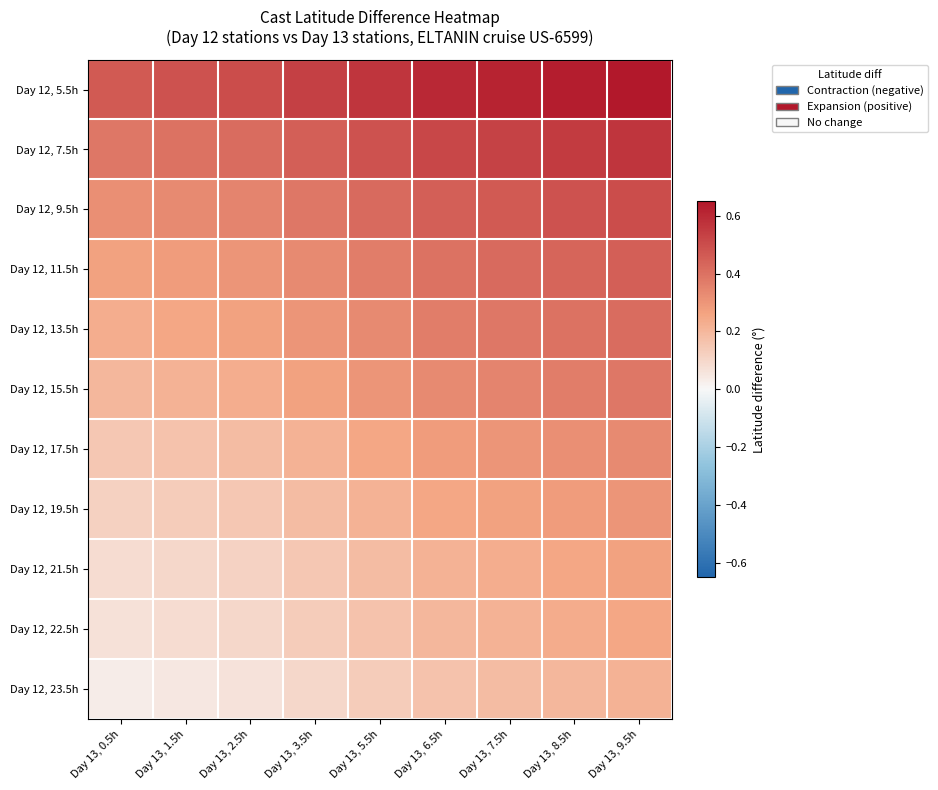

Count the number of categories in the chart.

9